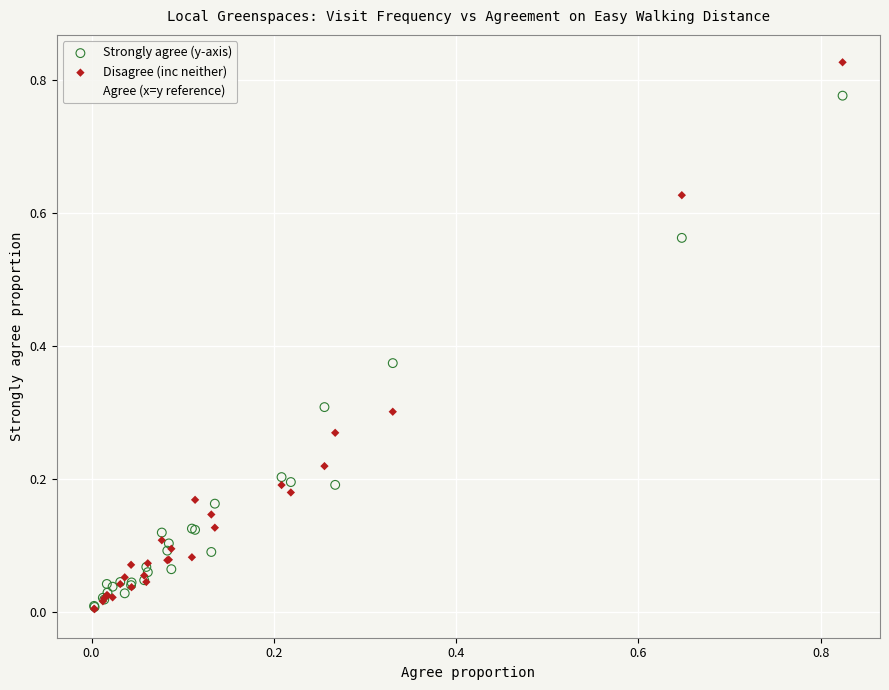

Which series has the largest Y range (max minus min)?

Disagree (inc neither)